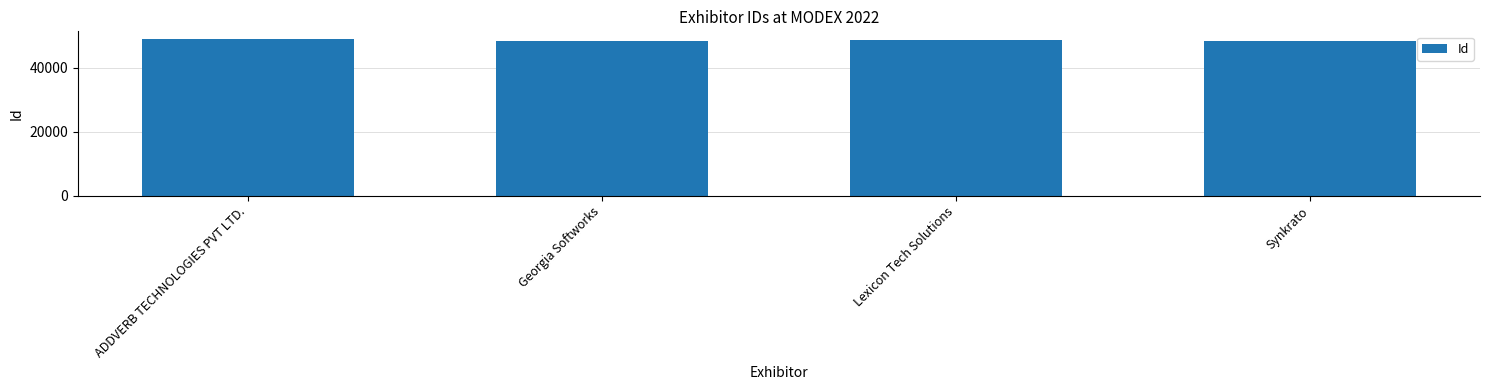

What value does the data have at Lexicon Tech Solutions?

48808